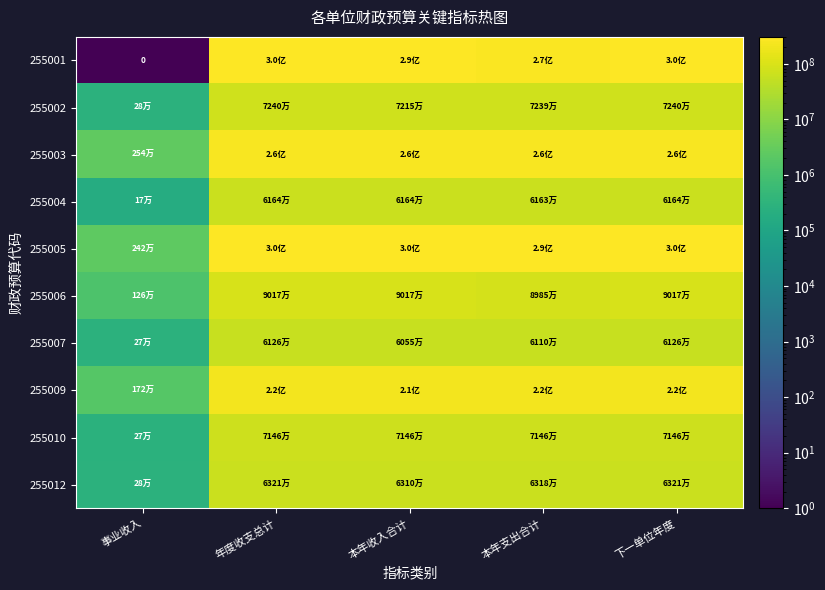

At which category is the sum across all series the highest?

年度收支总计